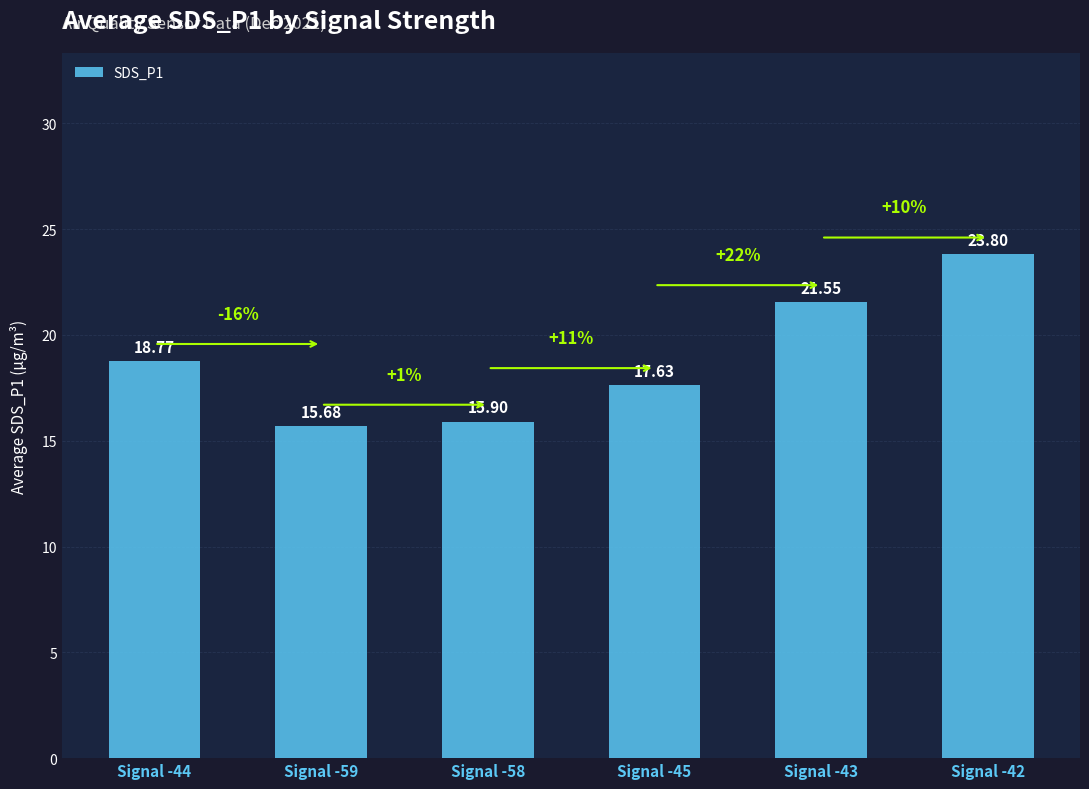

The value at Signal -58 is 5.0. True or false?

False